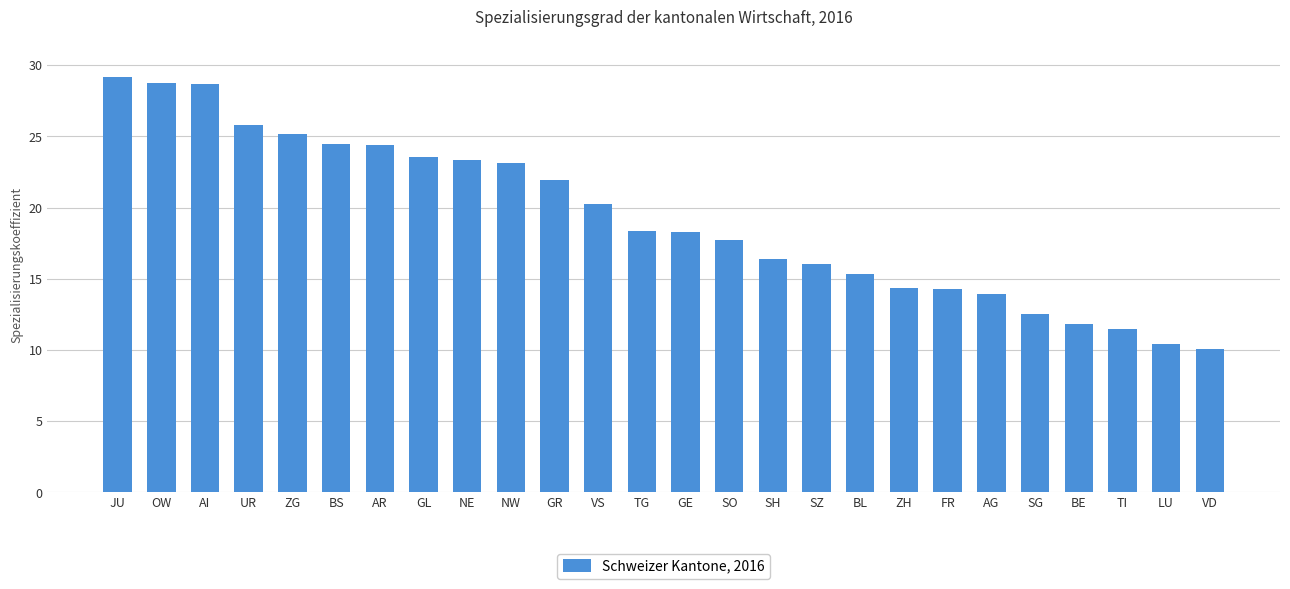

Read the value at GR.

21.9